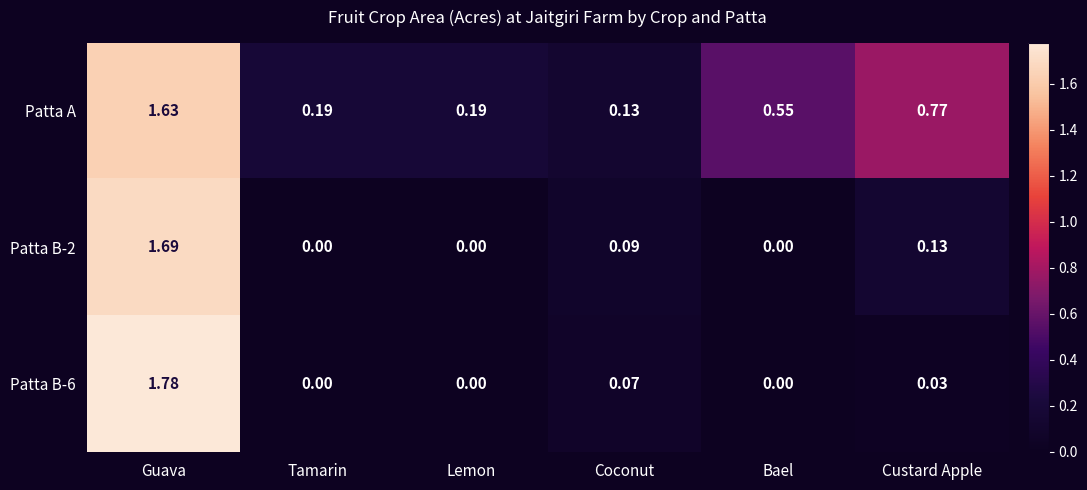

At which category is the sum across all series the highest?

Guava